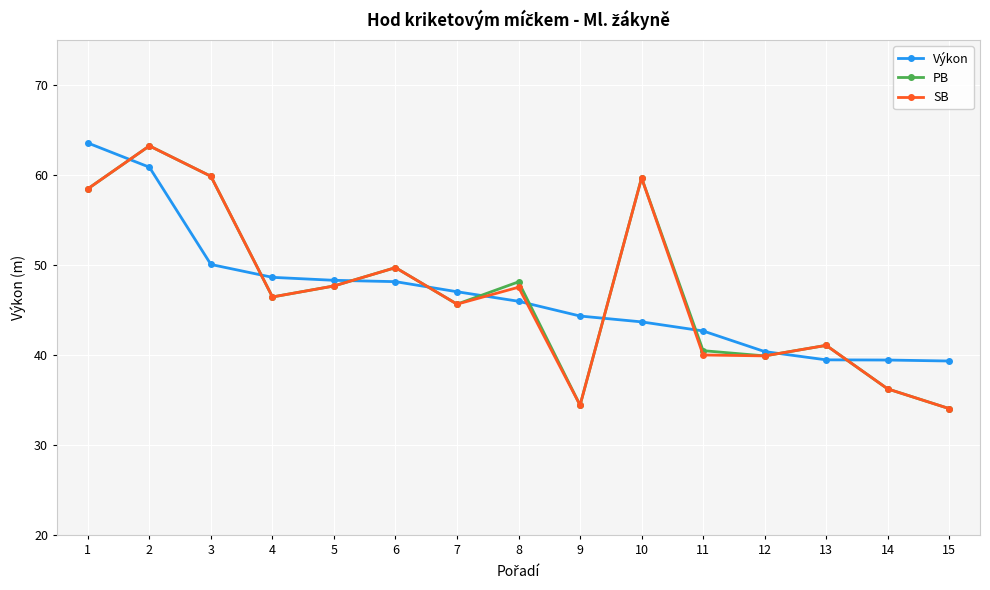

What is the sum of the PB values at 15 and 11?

74.6